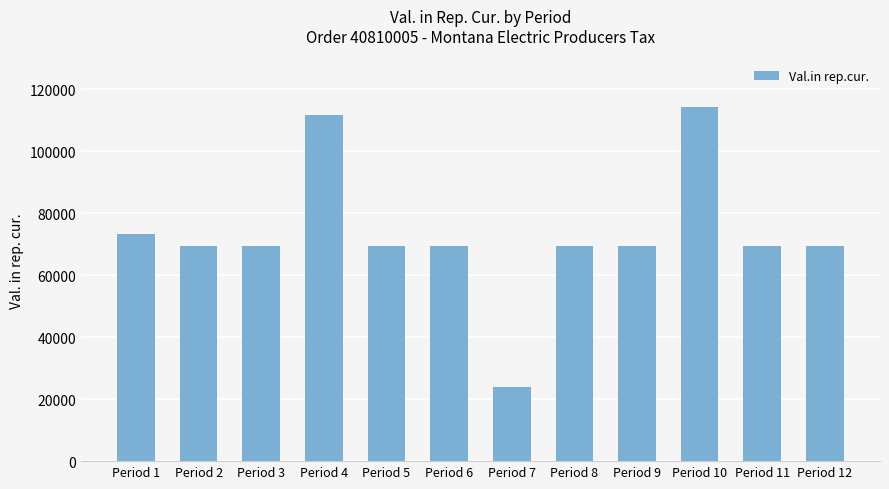

How many data points does each series have?

12